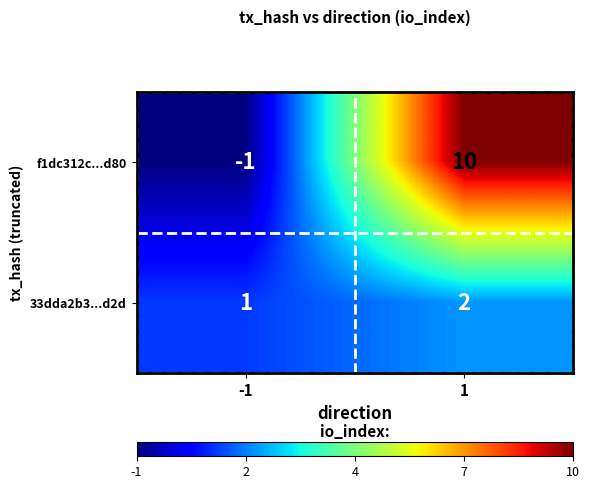

How many values in the f1dc312c...d80 series are below 10?

1